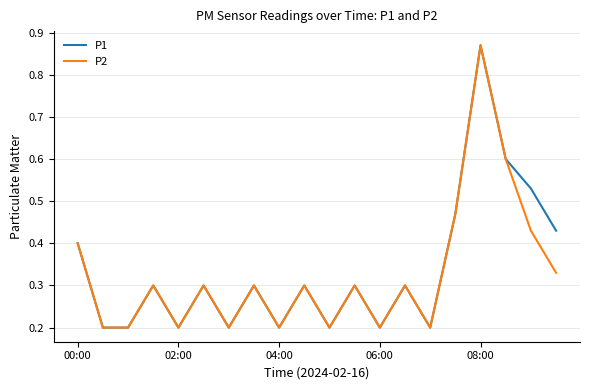

True or false: P2 and P1 intersect in this chart.

False